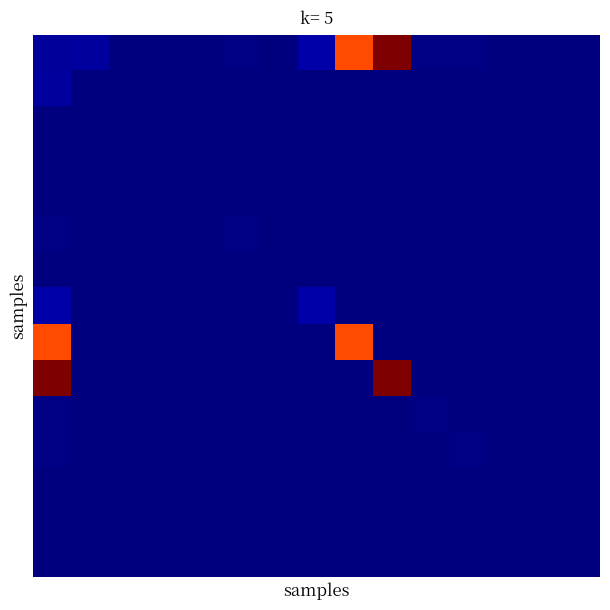

How many distinct data groups are displayed?

15